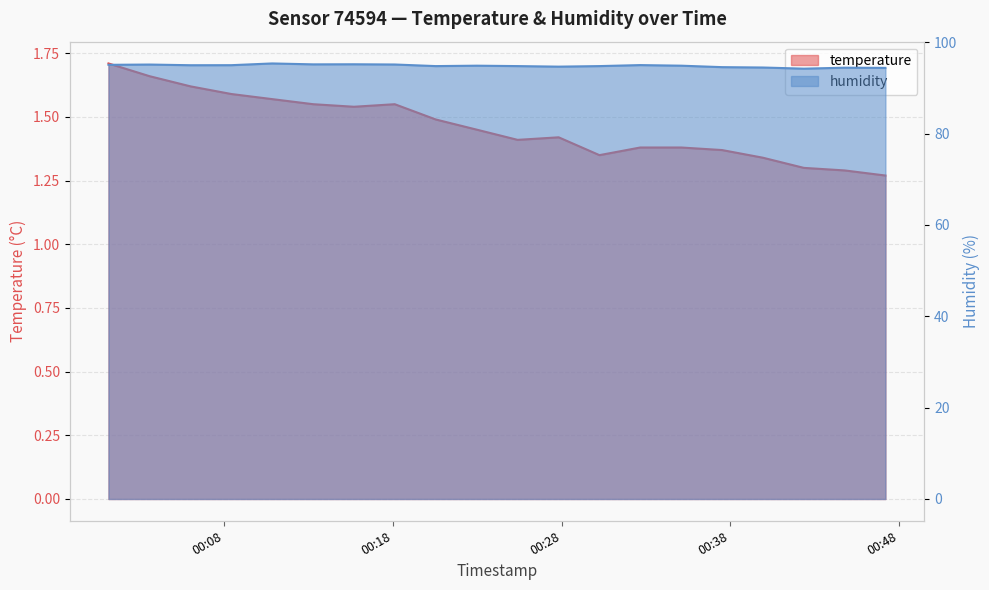

How many series are shown in this chart?

2